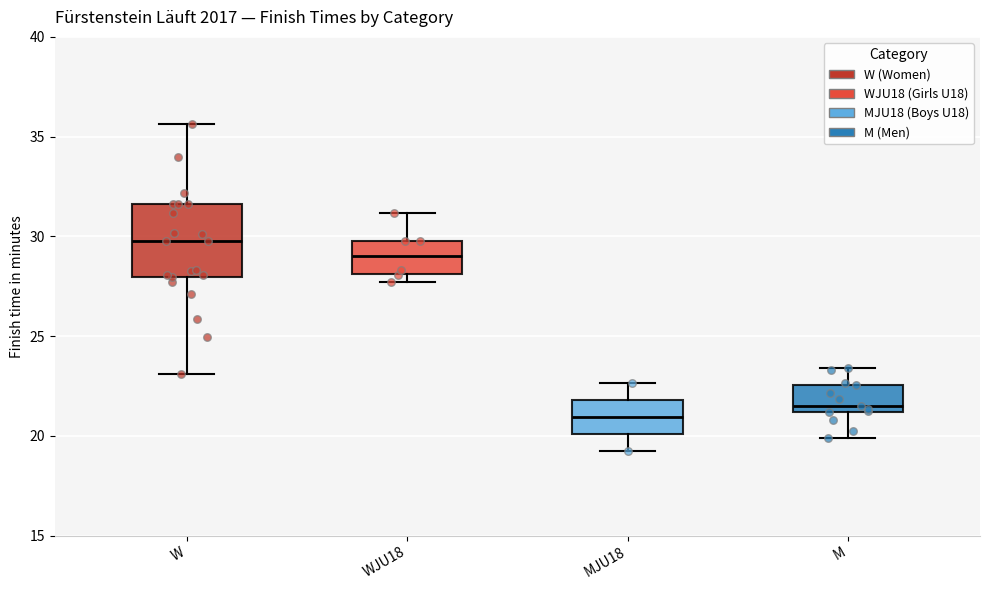

Which box's median line is the lowest?

MJU18